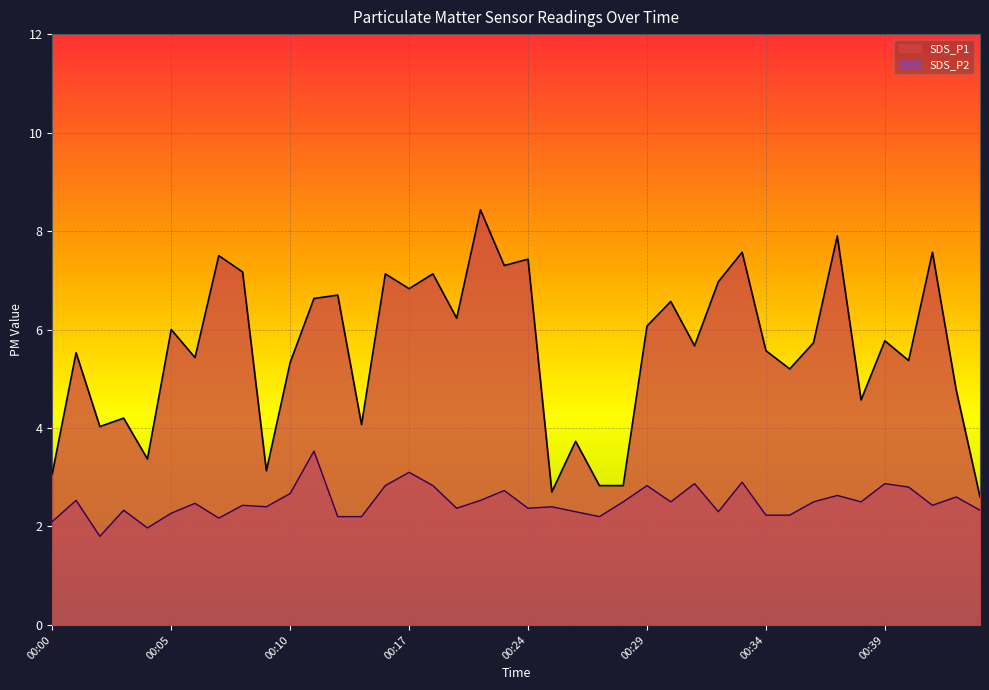

The value of SDS_P1 at 00:23 is 13.0. True or false?

False